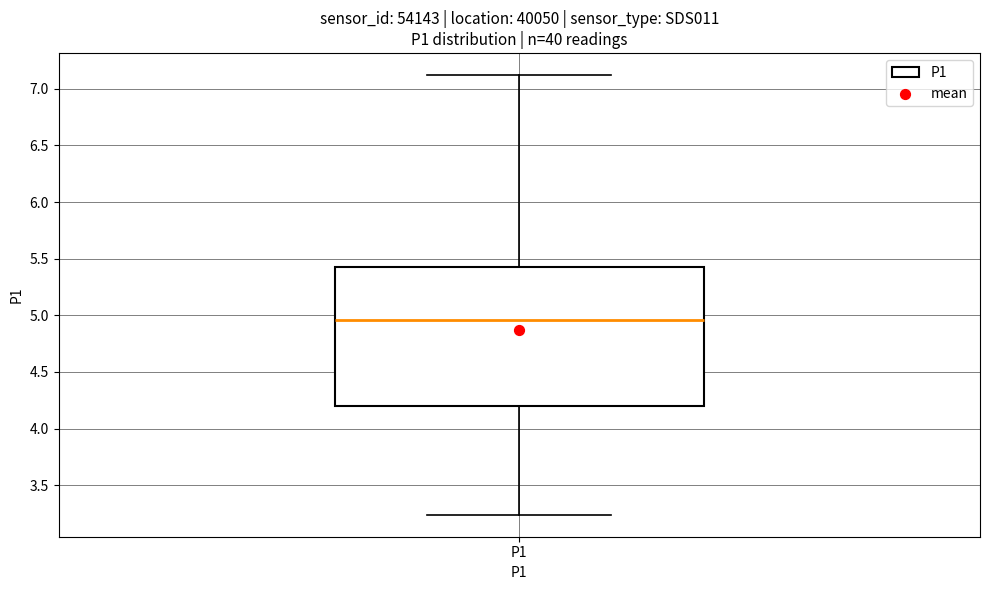

Where does the upper whisker of the box for P1 end on the y-axis? The values are not printed on the chart, so give them approximately, as read against the axis.

7.10